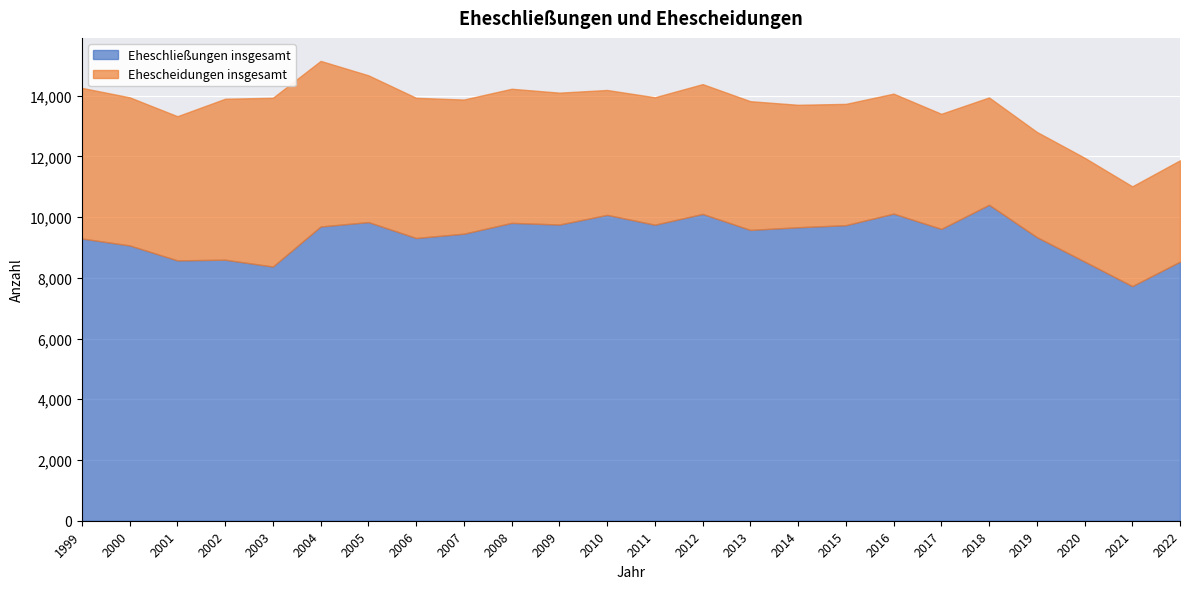

The value of Ehescheidungen insgesamt at 2003 is 3443. True or false?

False